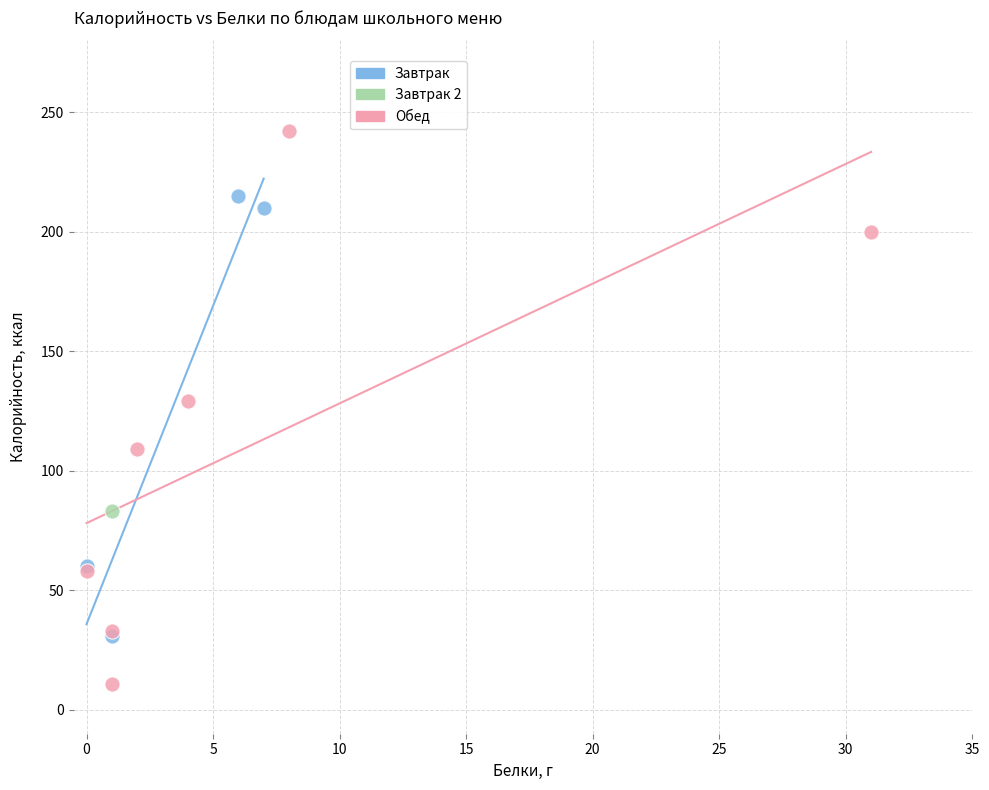

Which series reaches the maximum Y coordinate?

Обед